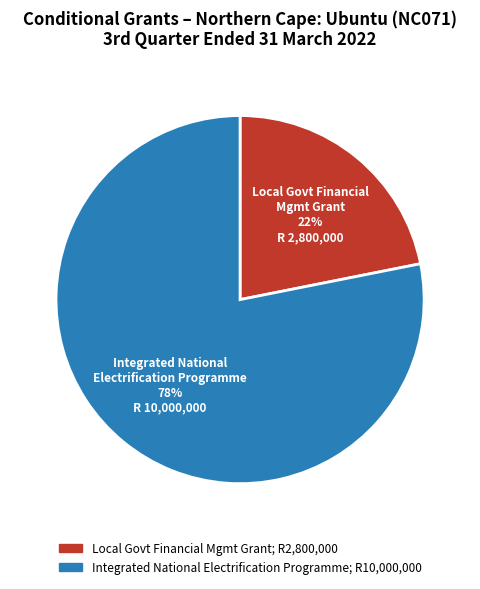

How many slices are in this pie chart?

2